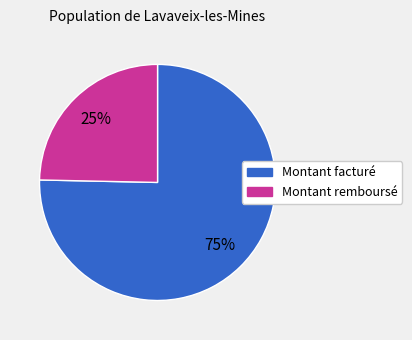

Do Montant remboursé and Montant facturé together represent more than half of the pie?

Yes